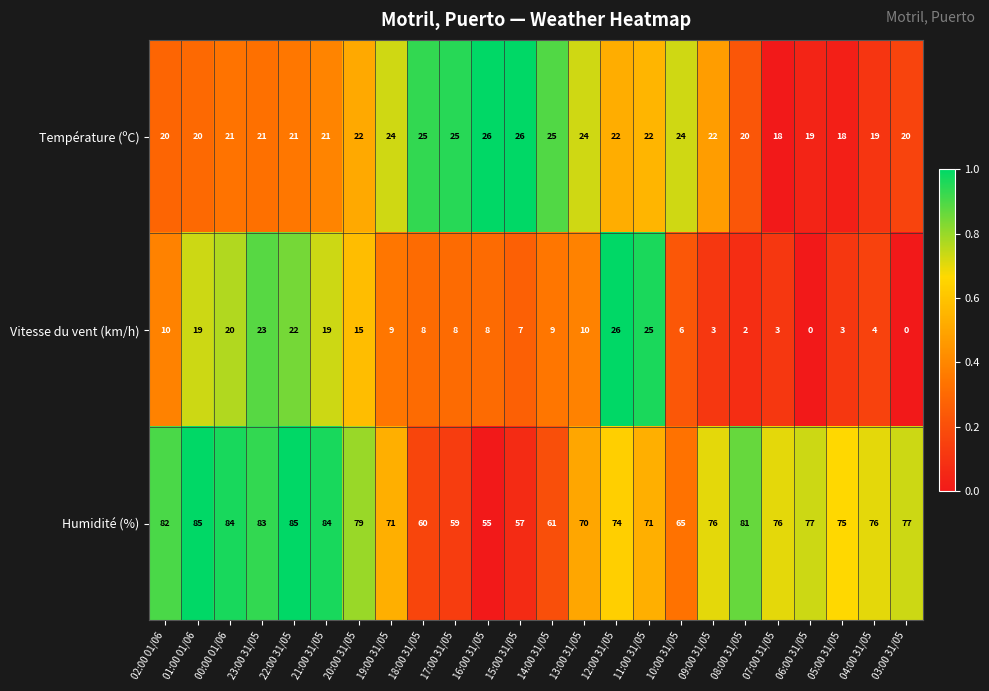

True or false: Humidité (%) has a value of 22 at 13:00 31/05.

False